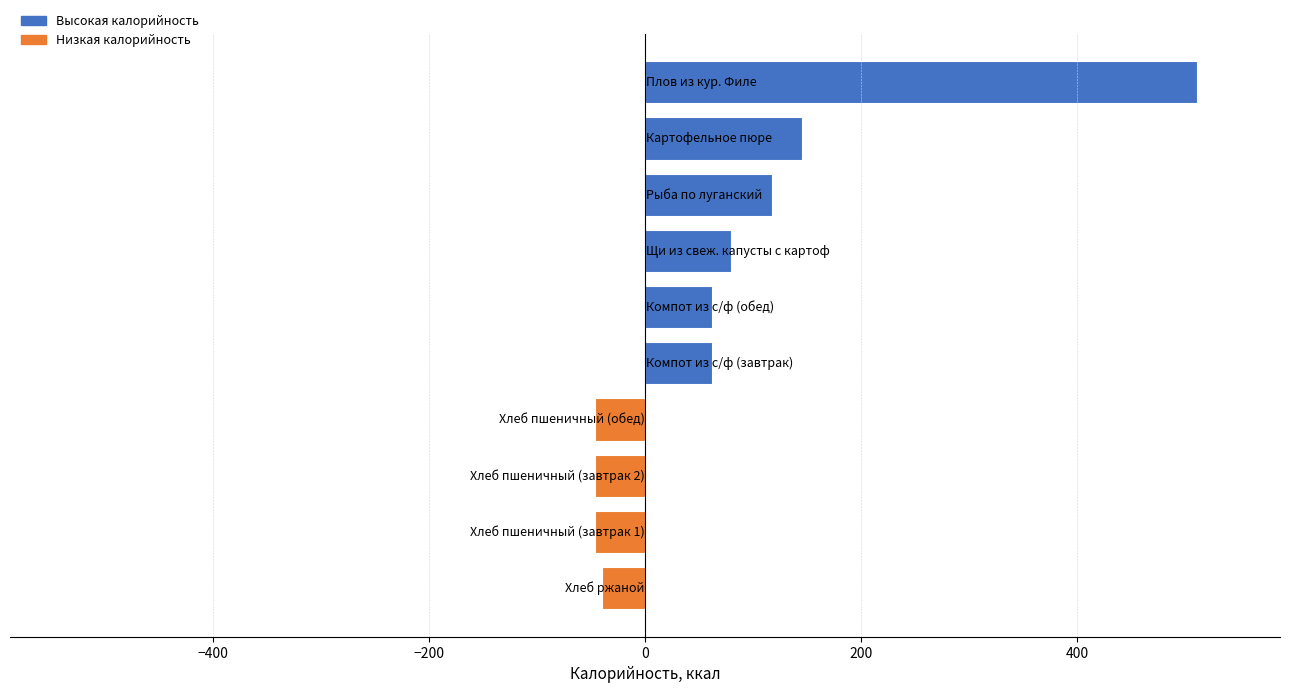

What is the difference between the maximum and minimum values?

557.0